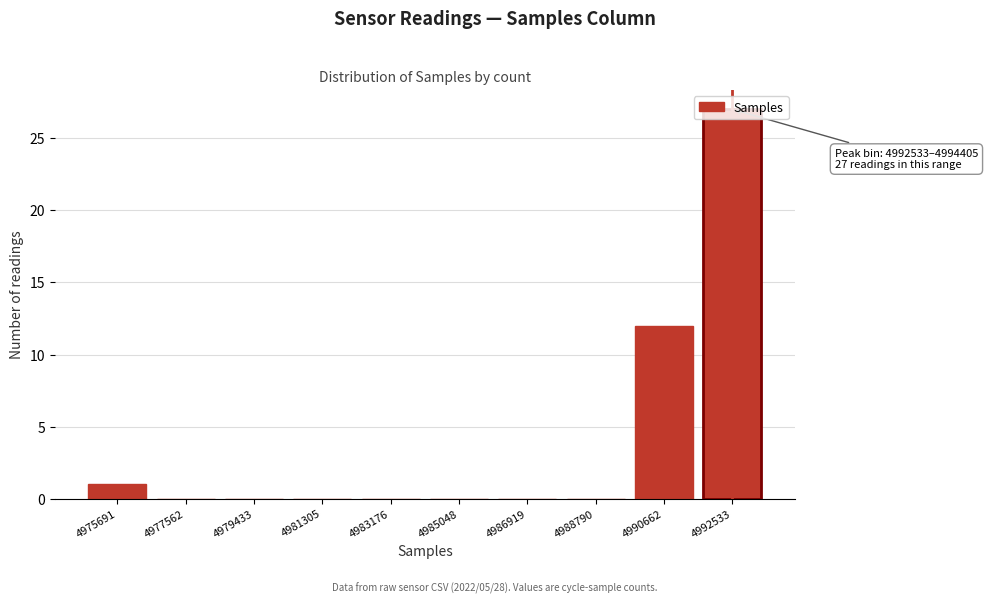

The chart shows a value of 4 at 4990662. True or false?

False